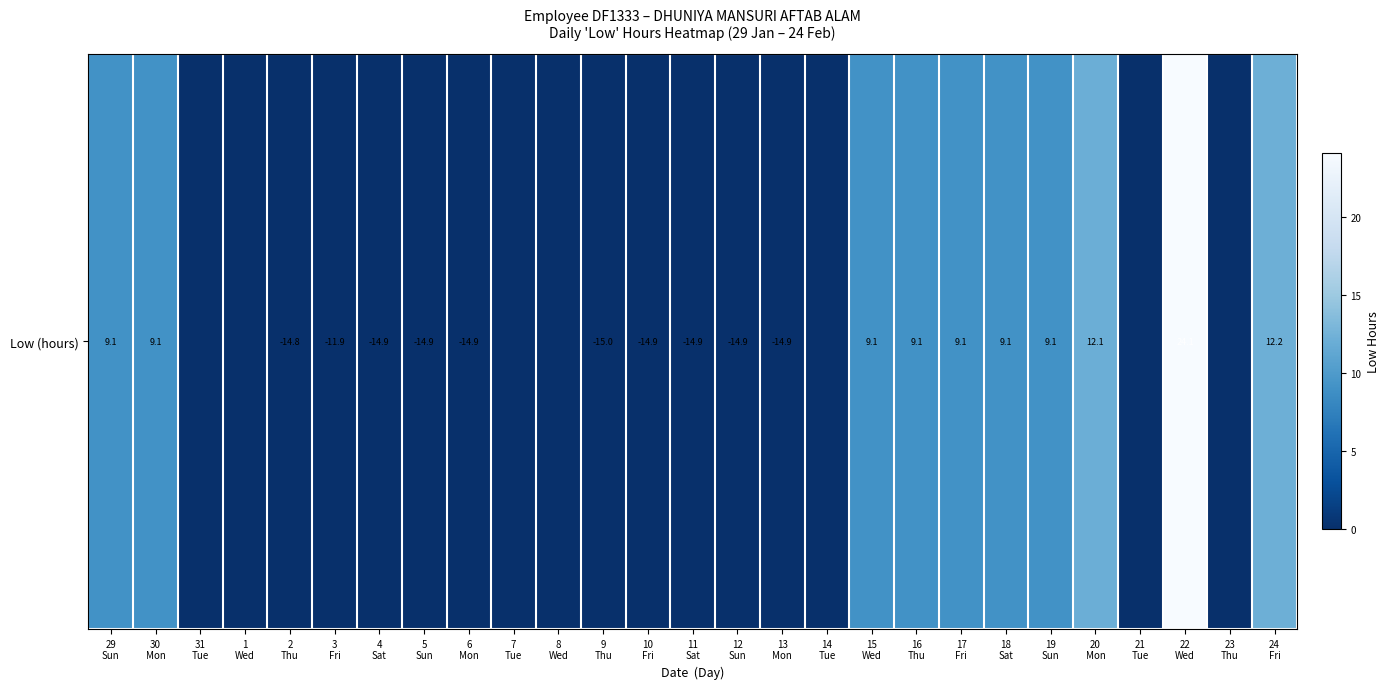

Which label corresponds to the smallest value in the chart?

31
Tue